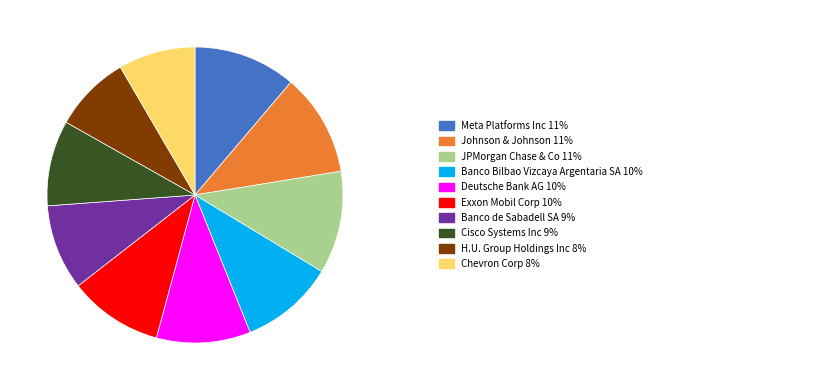

Is there any slice that represents more than half of the pie?

No